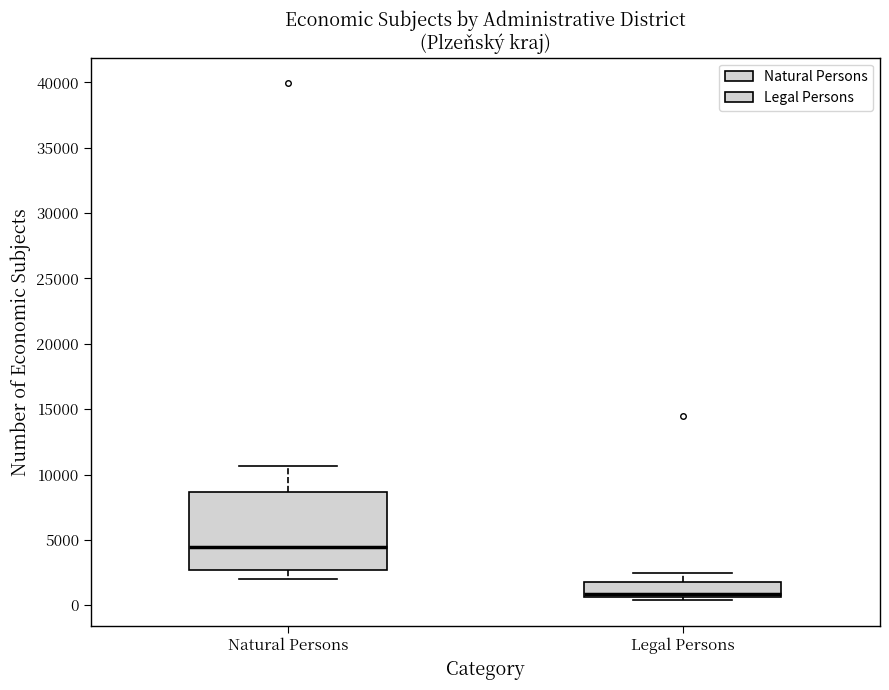

Comparing the boxes themselves (not the whiskers), which one is the tallest?

Natural Persons